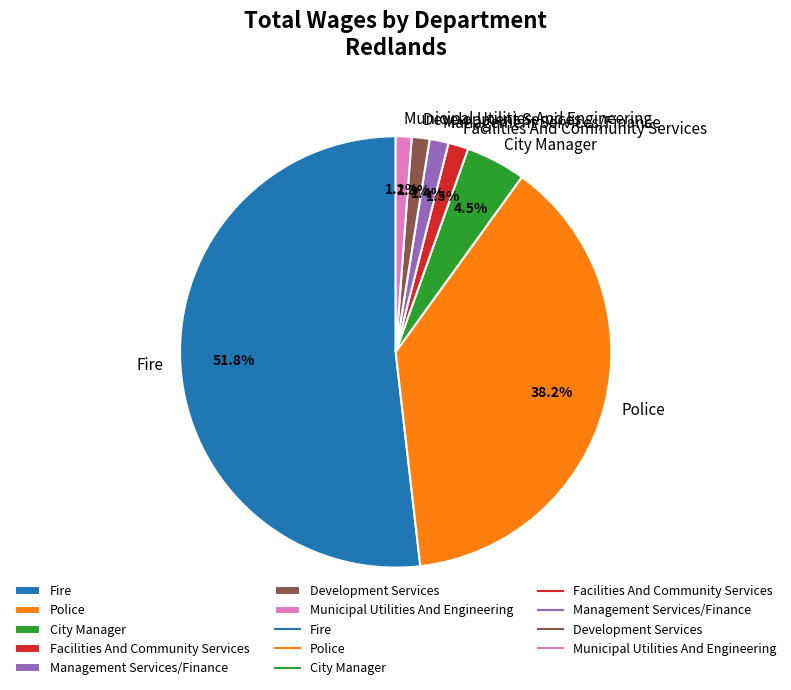

Which has a higher value, City Manager or Management Services/Finance?

City Manager